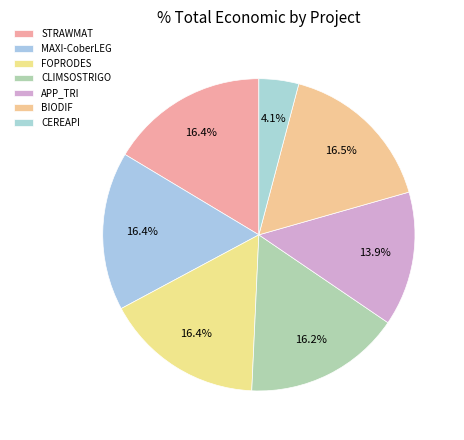

Is there a majority slice in this chart?

No